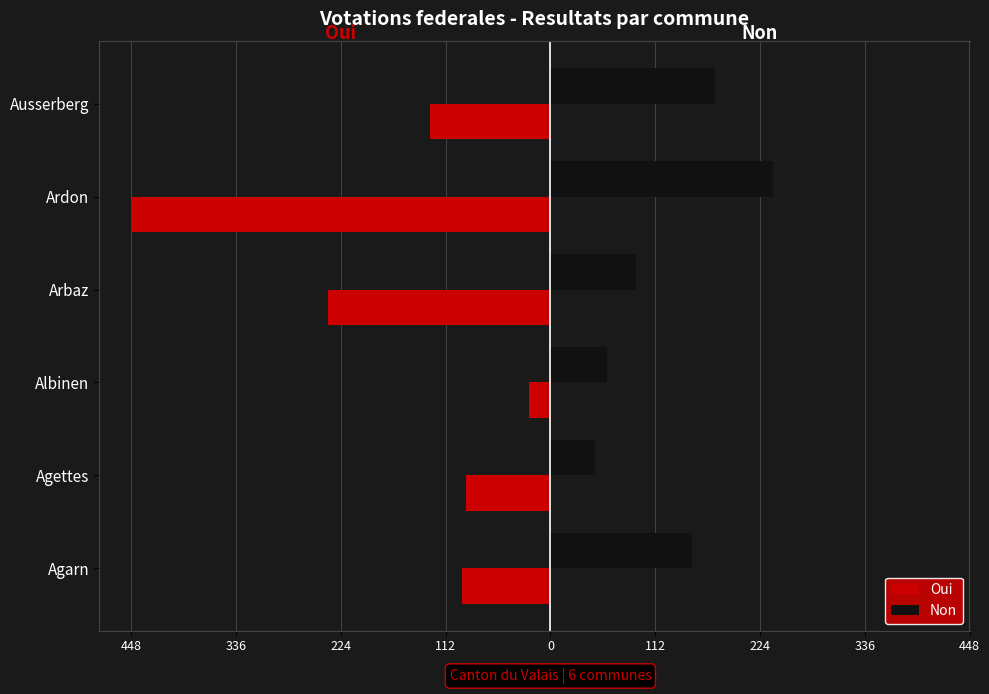

What is the minimum value shown in the chart?

-448